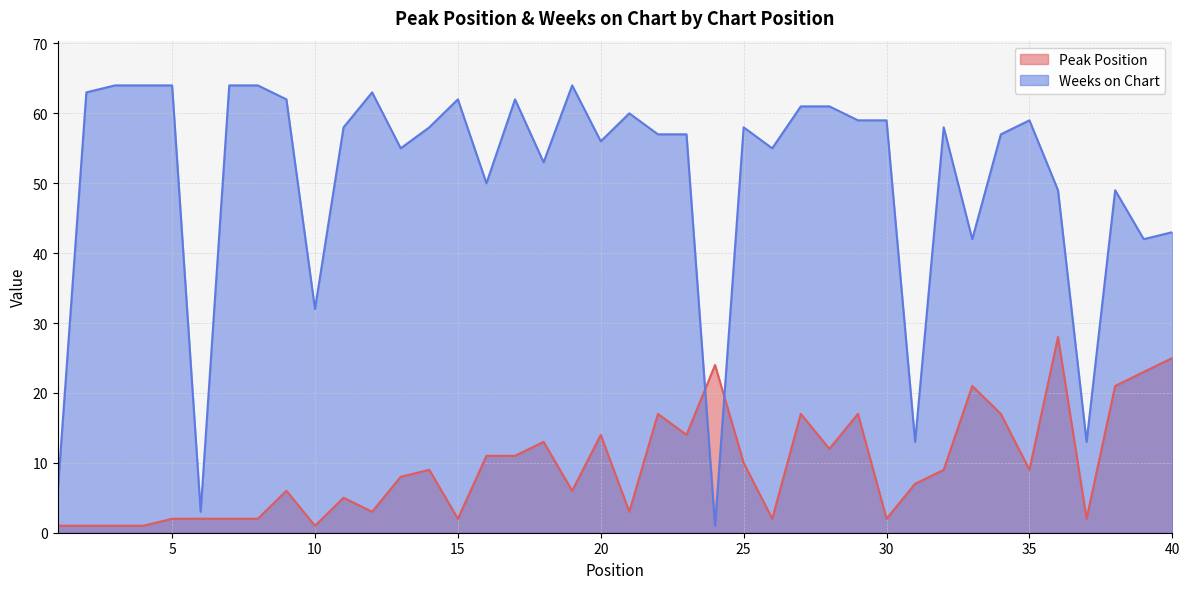

How many times do Peak Position and Weeks on Chart cross each other?

2